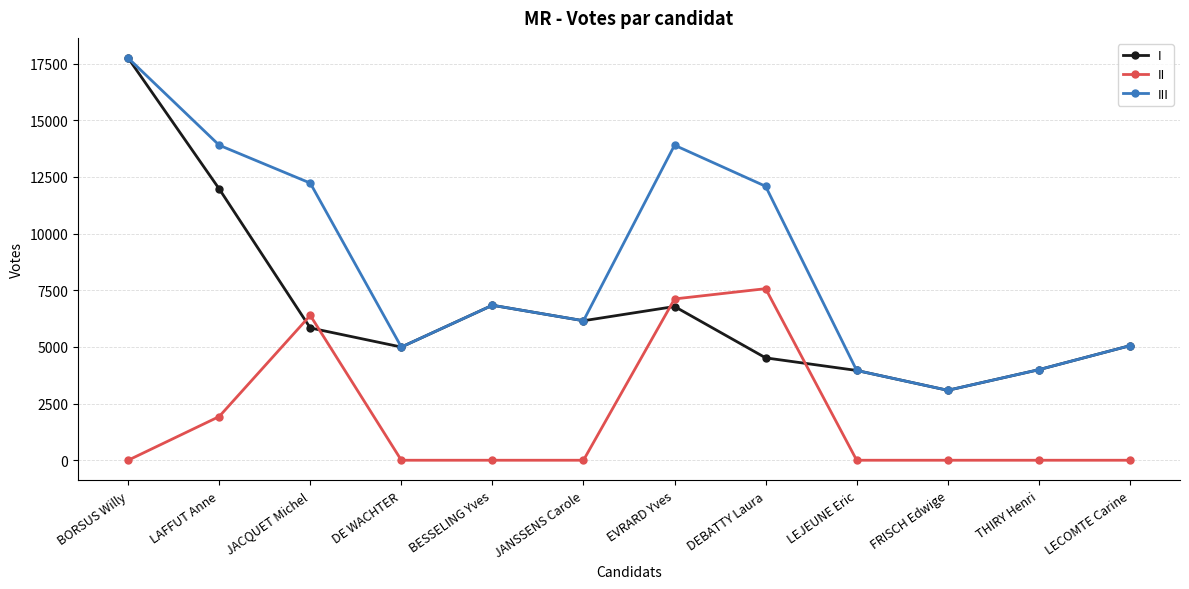

The III series shows 12089 at DEBATTY Laura. True or false?

True